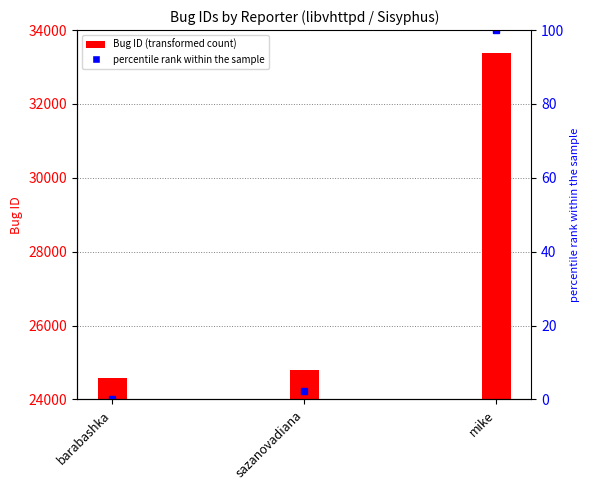

What is the difference between the values at sazanovadiana and barabashka?

210